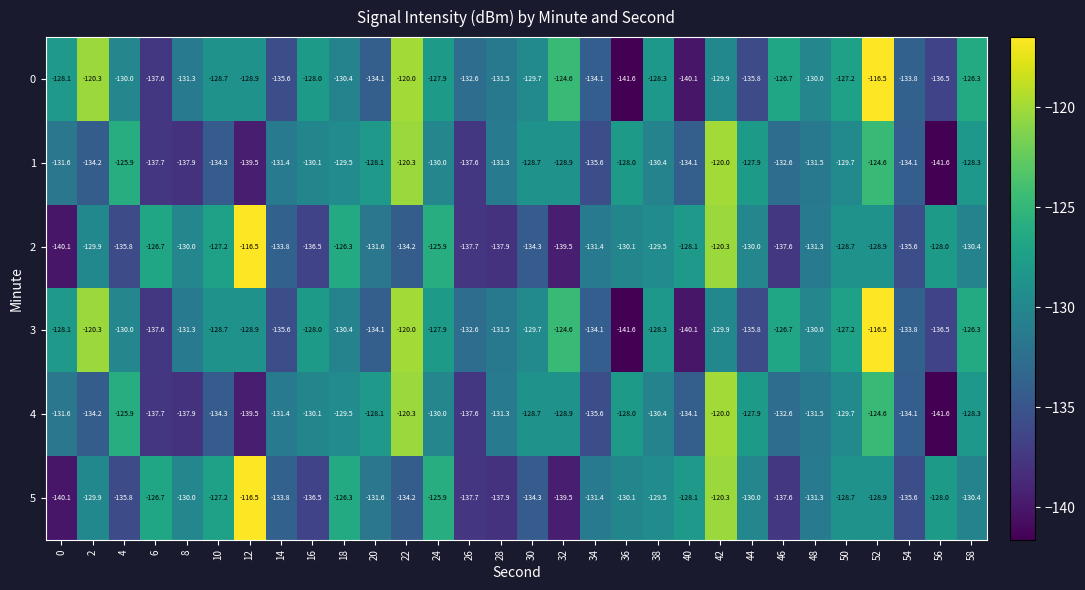

What is the difference between the 1 values at 8 and 20?

9.8